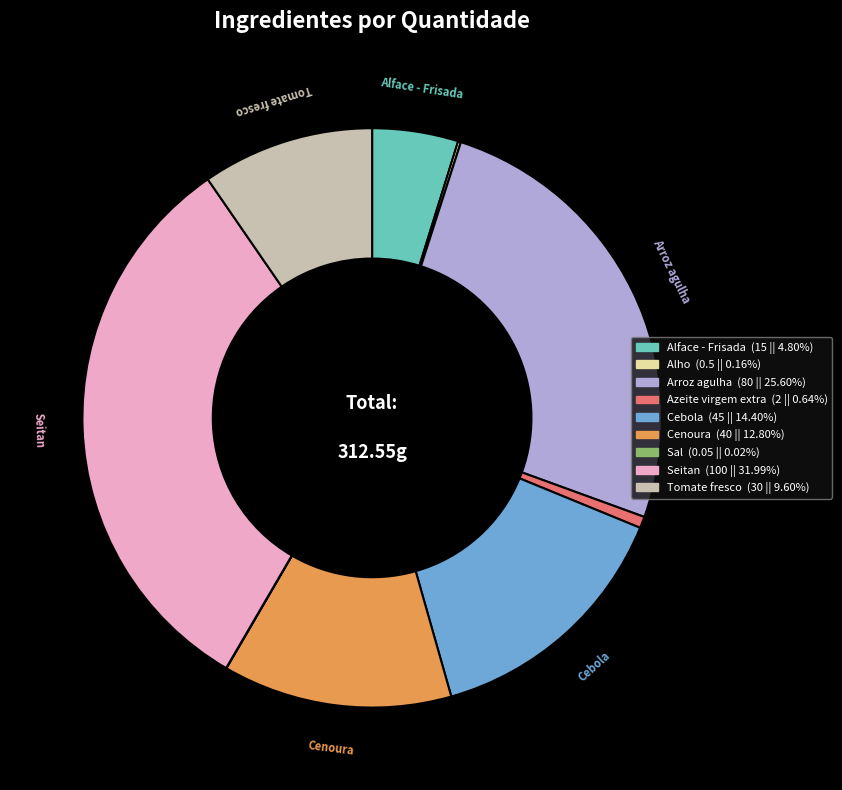

Does any single category account for the majority?

No